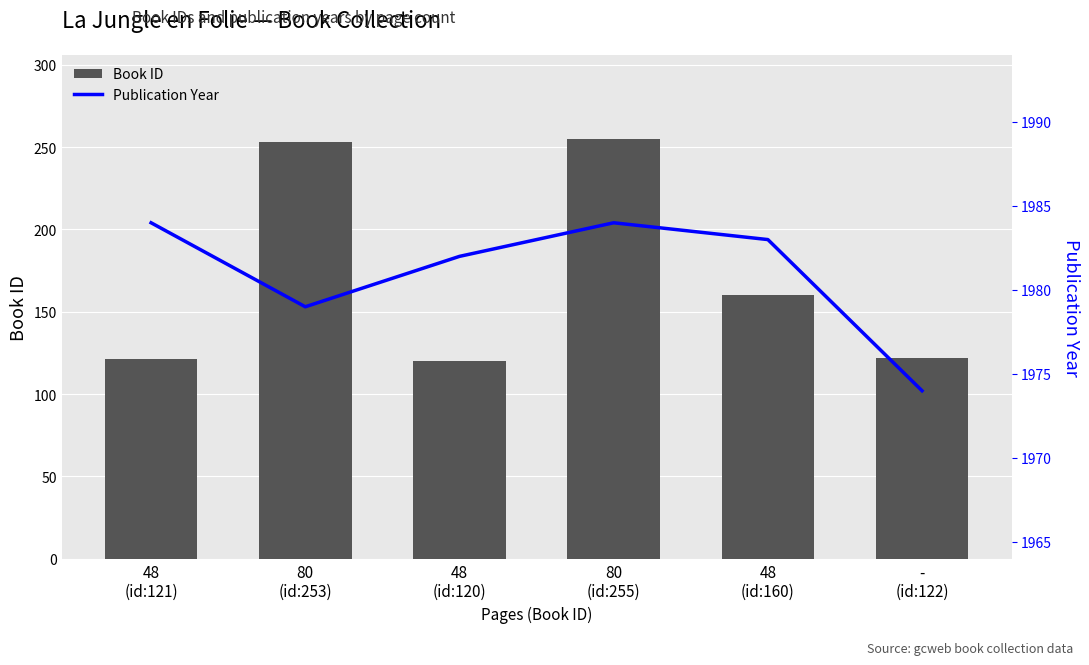

What are all the series names shown in the legend?

Book ID, Publication Year